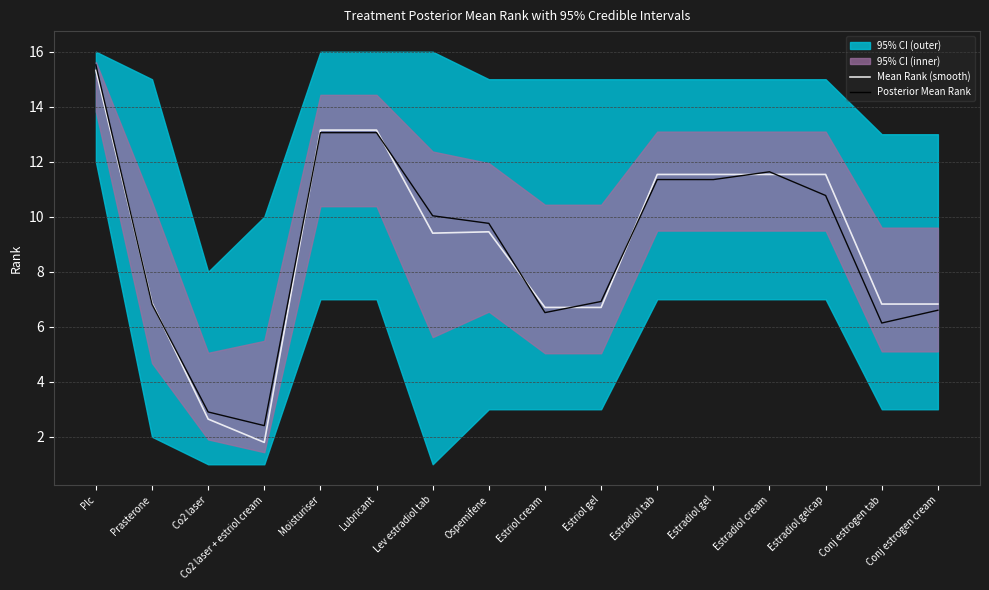

What position from the left is Ospemifene?

8